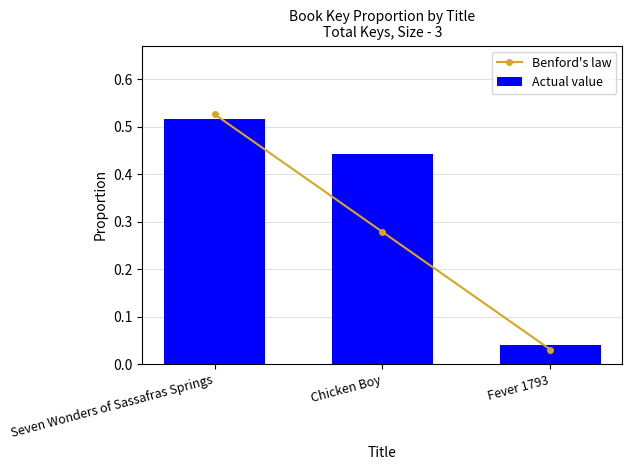

Reading right to left, list all the values displayed in this chart.

Benford's law: Fever 1793=0.0	Chicken Boy=0.3	Seven Wonders of Sassafras Springs=0.5
Actual value: Fever 1793=0.0	Chicken Boy=0.4	Seven Wonders of Sassafras Springs=0.5